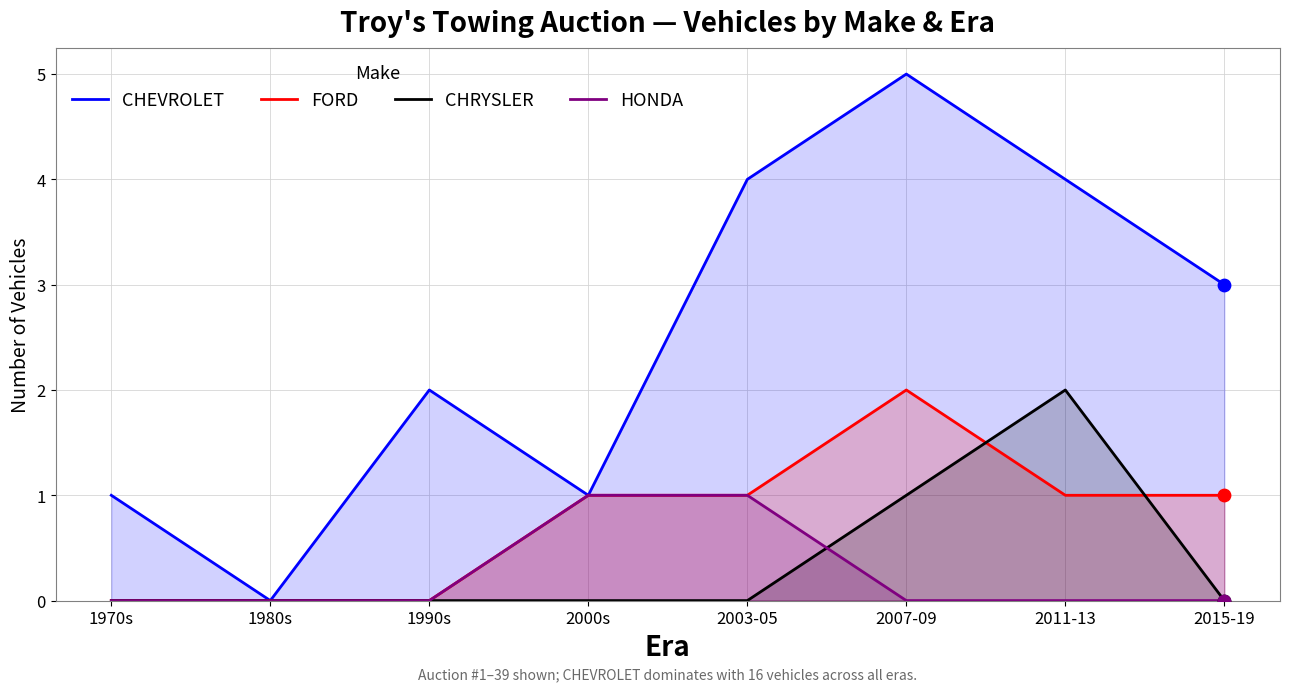

At which category is the sum across all series the highest?

2007-09